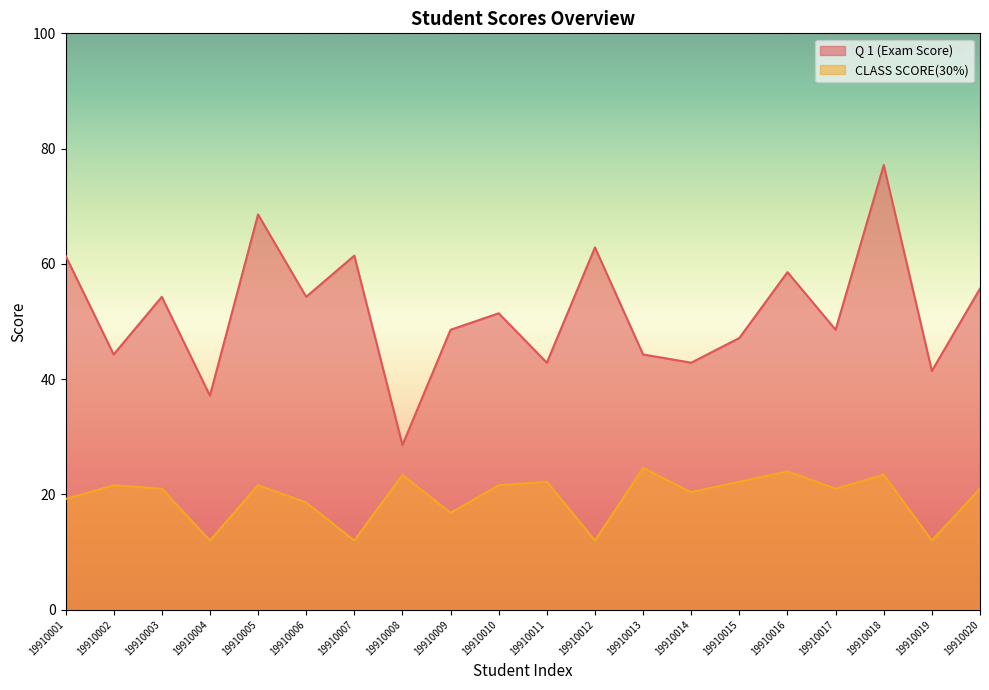

What is the minimum value shown in the chart?

12.0